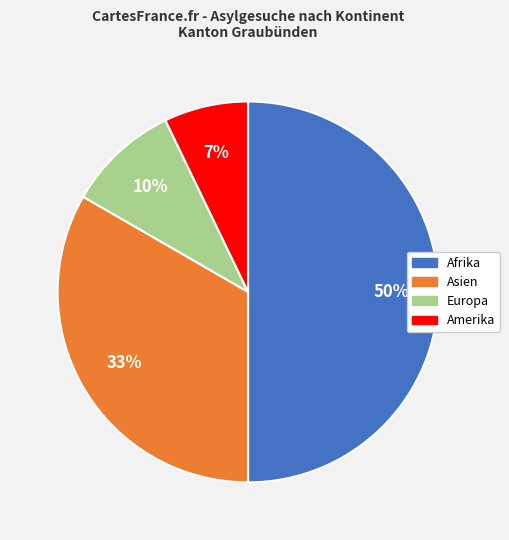

To the nearest percent, what is the average slice percentage?

25%